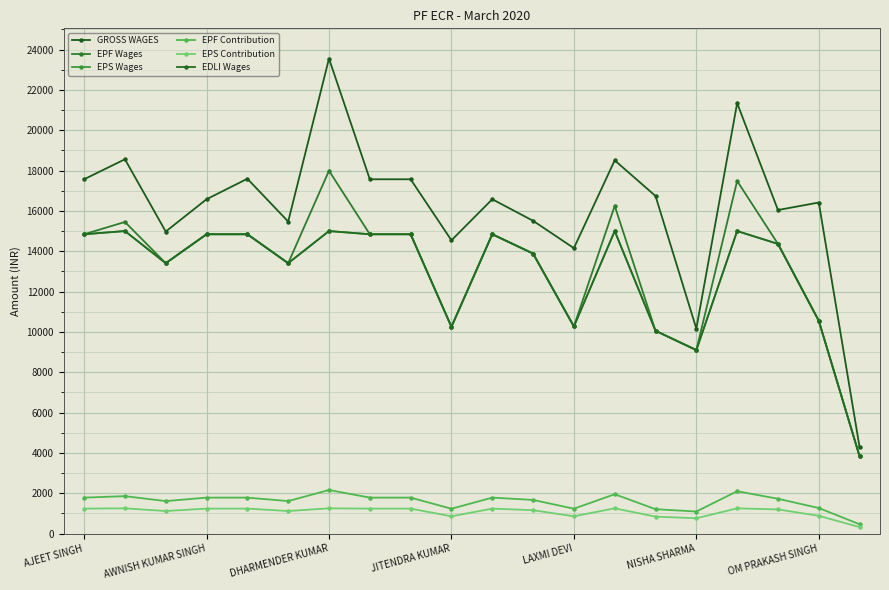

Which series has the largest range (max minus min)?

GROSS WAGES